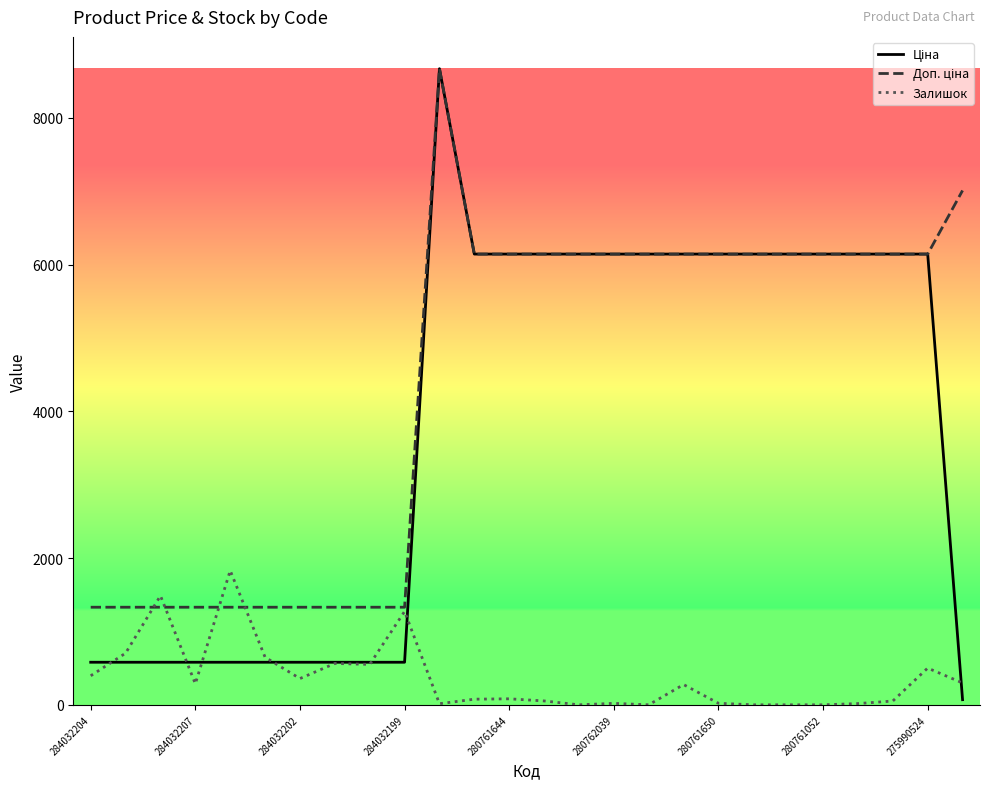

How many lines are shown in the chart?

3